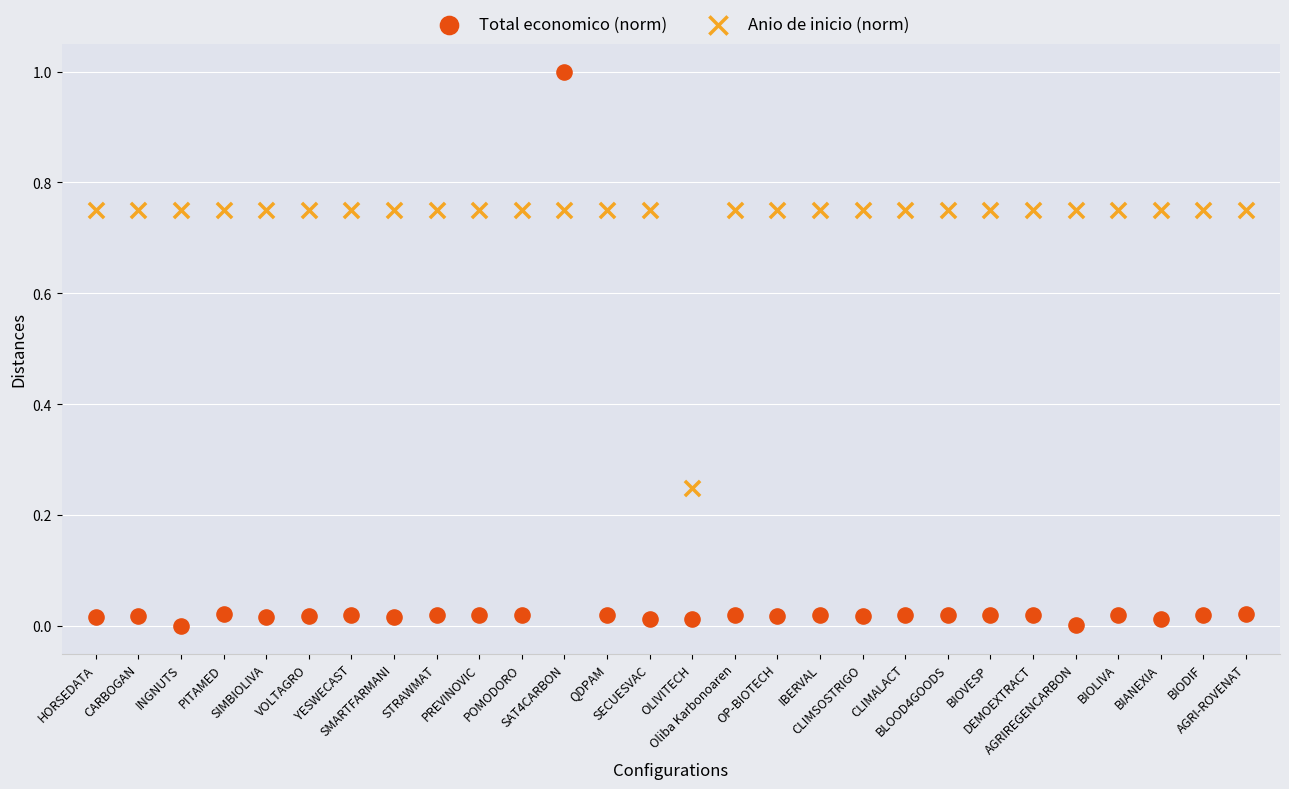

What are all the series names shown in the legend?

Total economico (norm), Anio de inicio (norm)